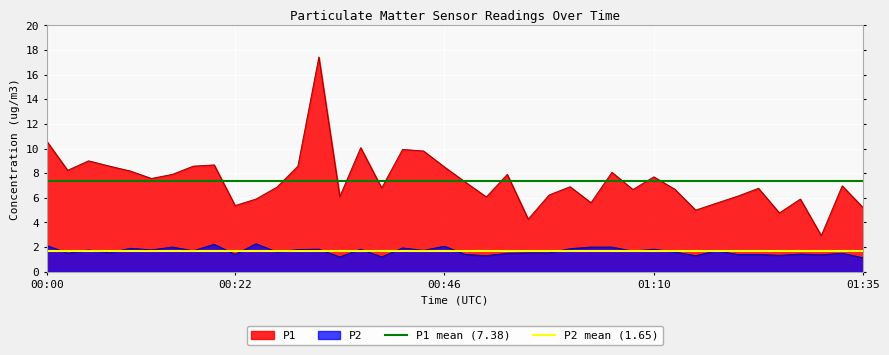

Which series has the largest total across all categories?

P1 mean (7.38)